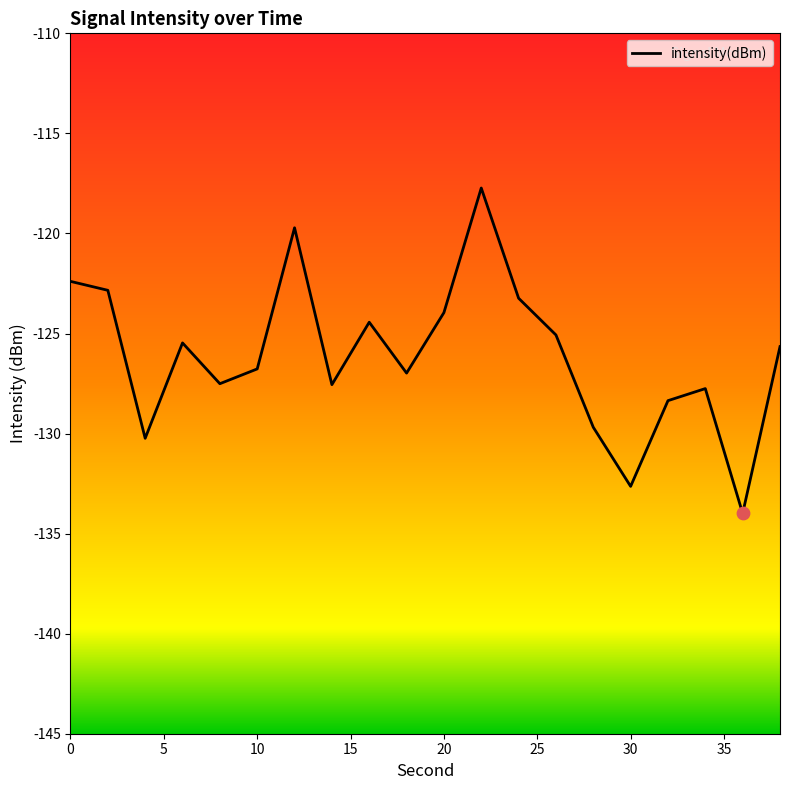

What is the difference between the maximum and minimum values?

16.3